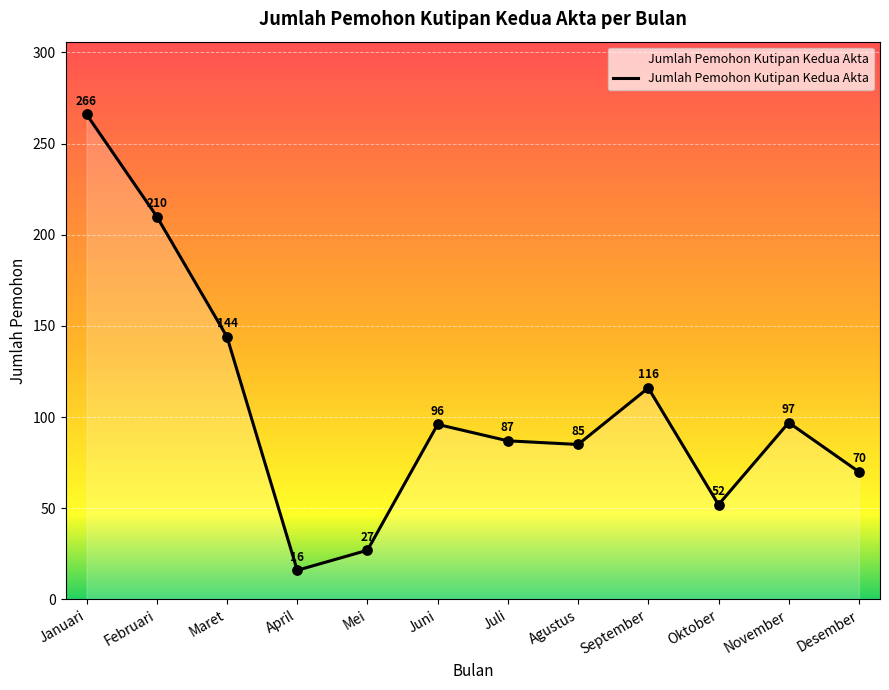

Approximately how many times larger is the value at Februari compared to November?

2.2